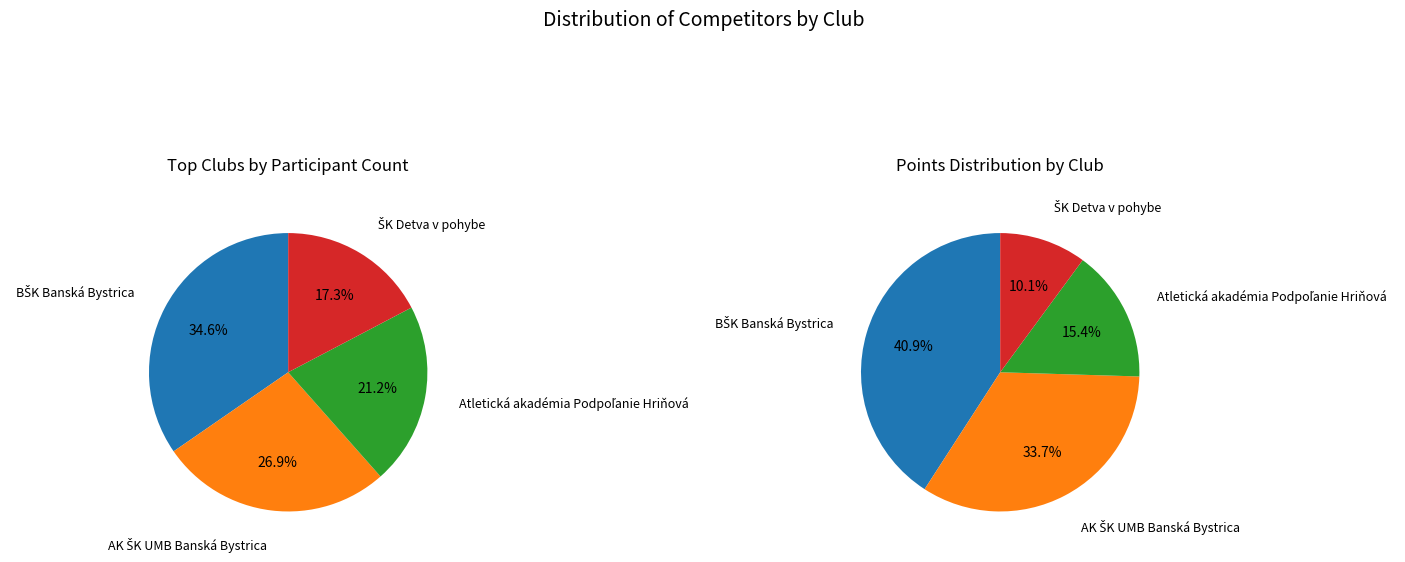

Rank the categories by value from lowest to highest.

ŠK Detva v pohybe, Atletická akadémia Podpoľanie Hriňová, AK ŠK UMB Banská Bystrica, BŠK Banská Bystrica